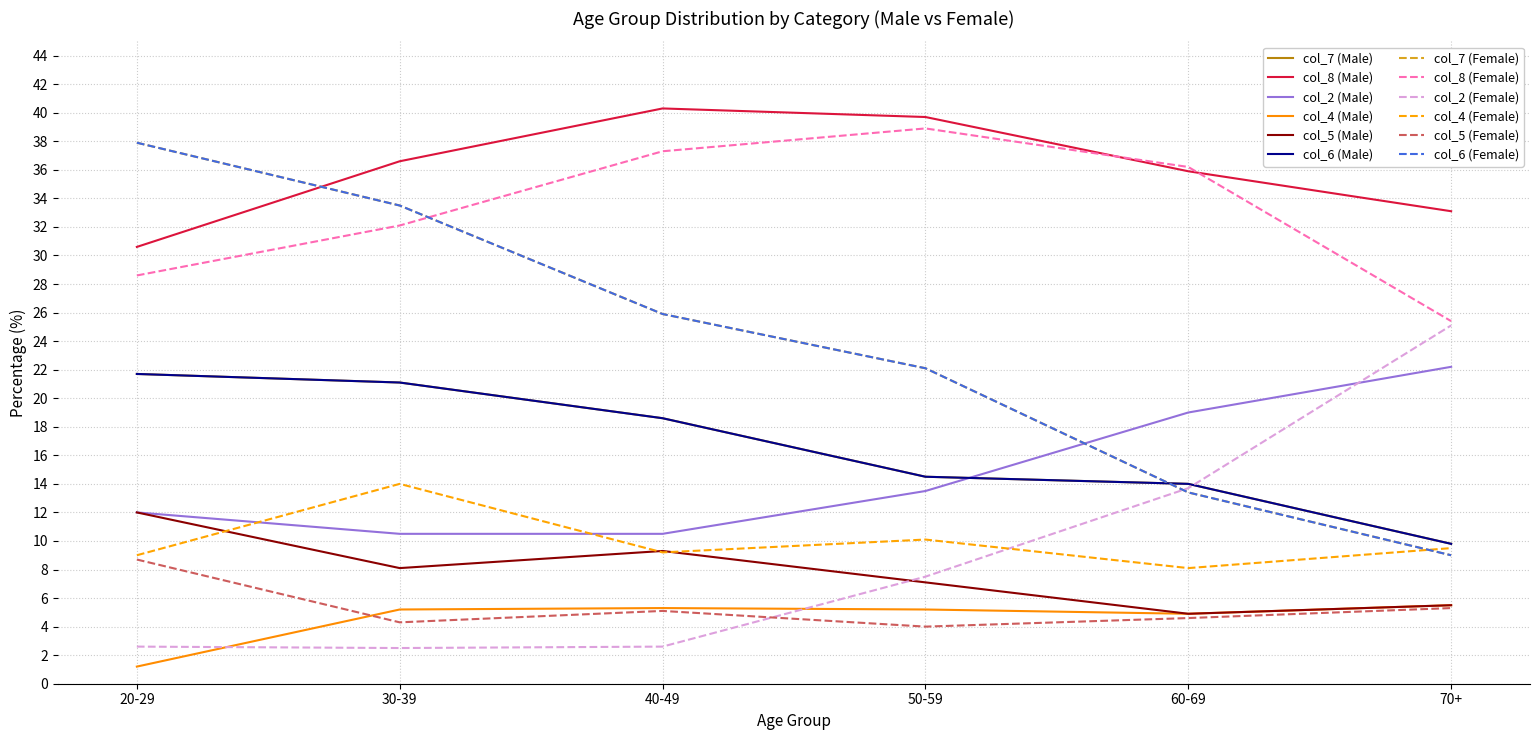

What is the label of the 4th point from the right?

40-49